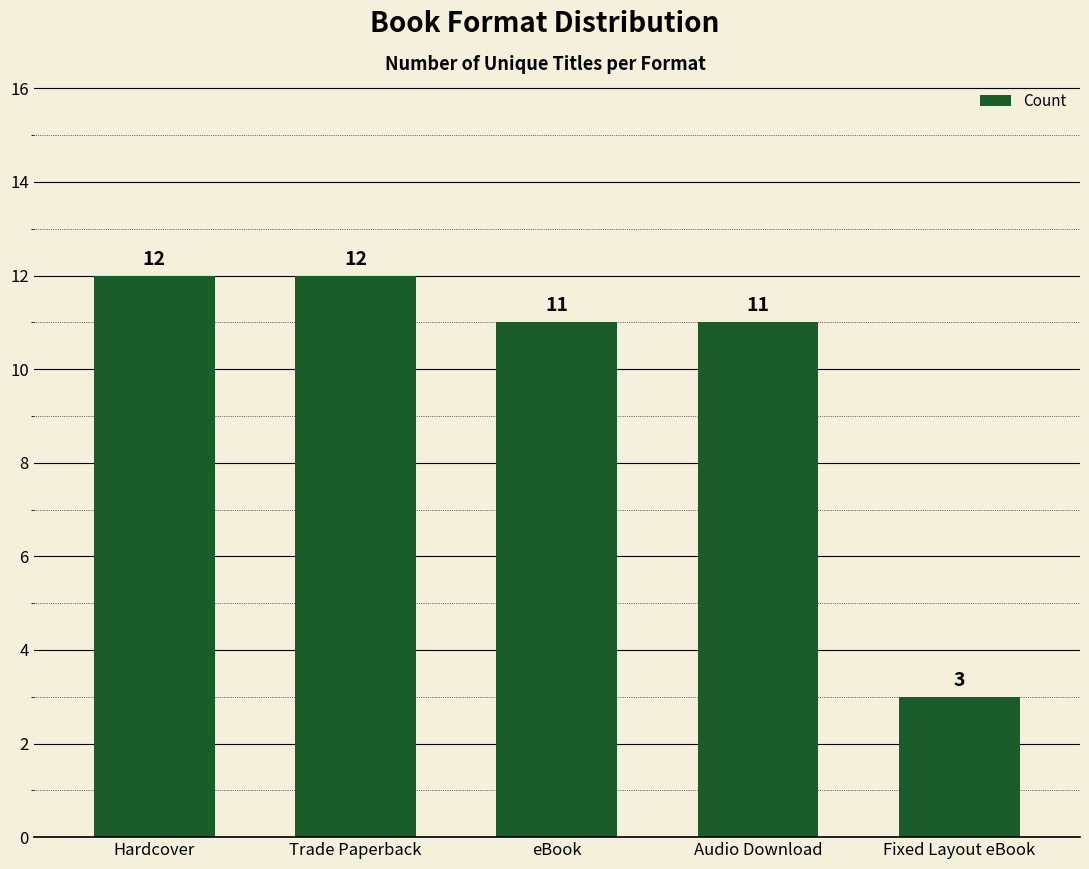

What is the greatest value displayed?

12